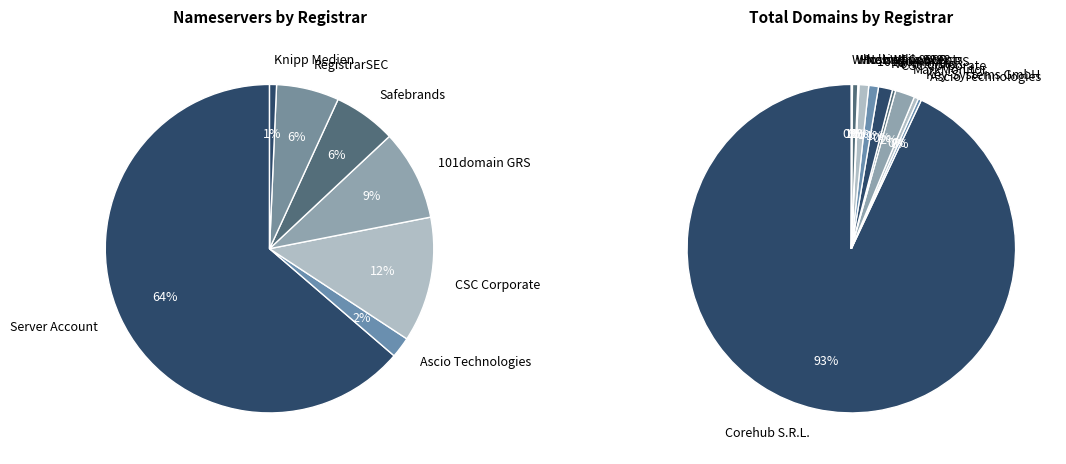

What percentage is the Ascio Technologies slice, to the nearest percent?

2%